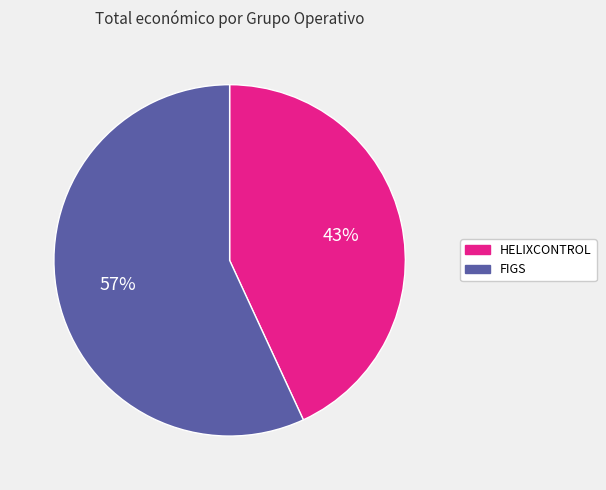

Combined, do FIGS and HELIXCONTROL account for over 50%?

Yes